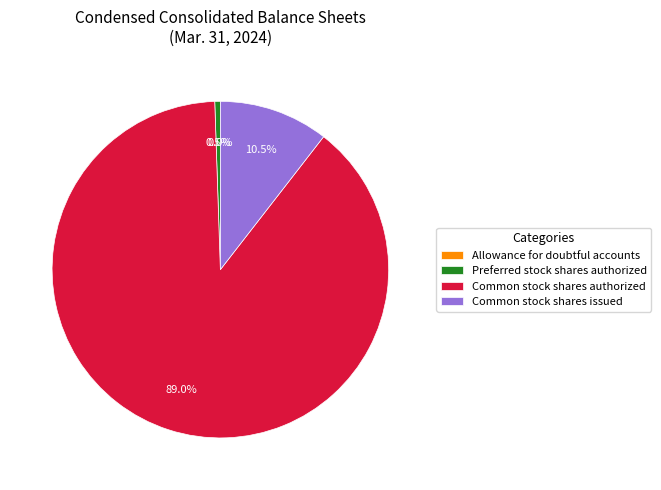

What is the ratio of the value at Common stock shares authorized to the value at Preferred stock shares authorized?

166.7